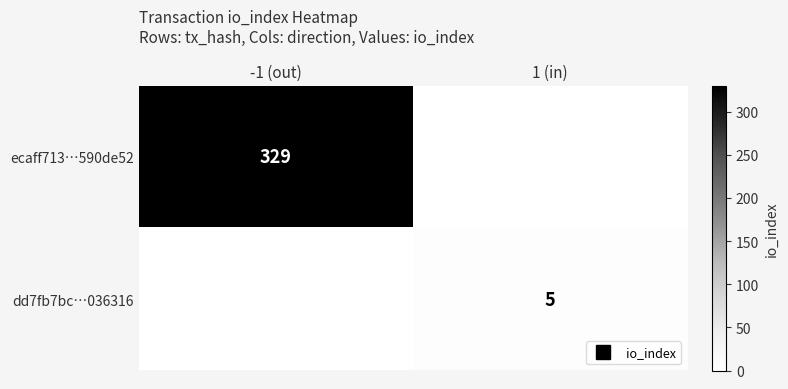

Between 1 (in) and -1 (out), which is larger?

-1 (out)